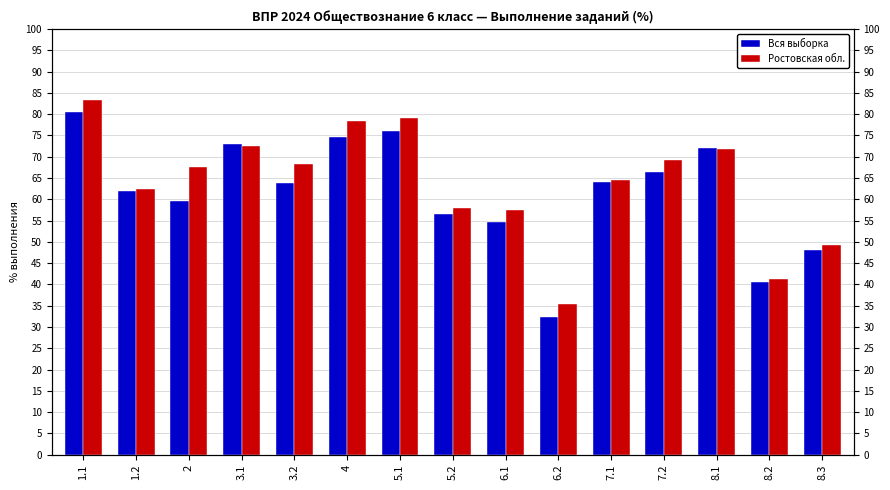

Is the value of Ростовская обл. at 5.1 greater than the value of Вся выборка at 8.1?

Yes